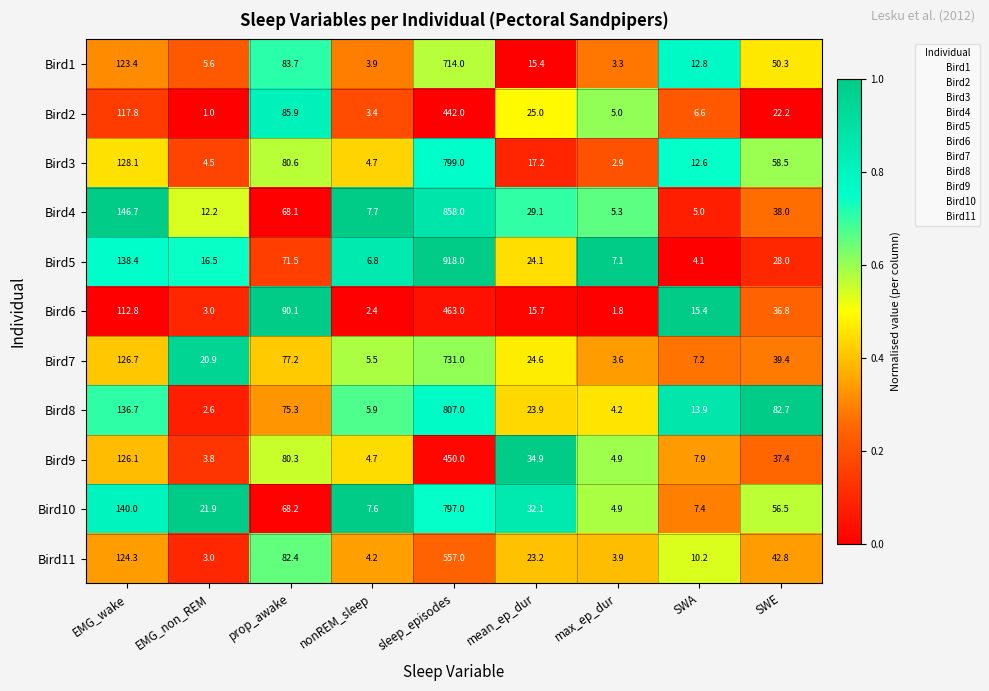

What is the total value across all series at EMG_wake?

1421.0